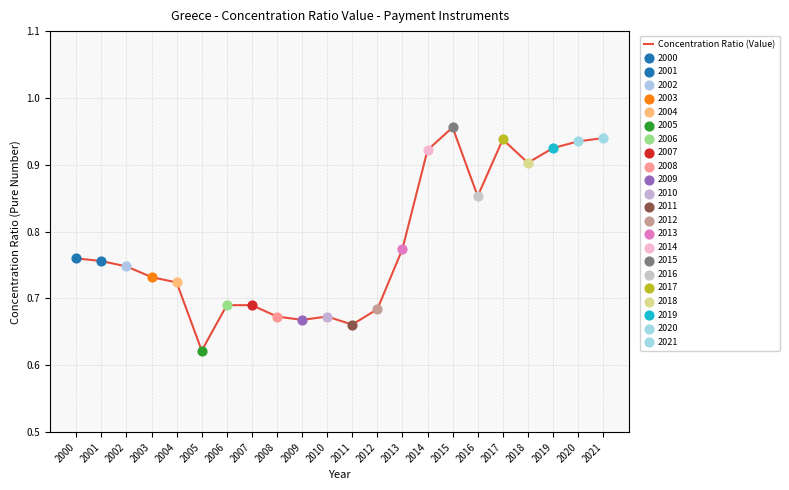

What is the change in value from 2009 to 2014?

+0.3